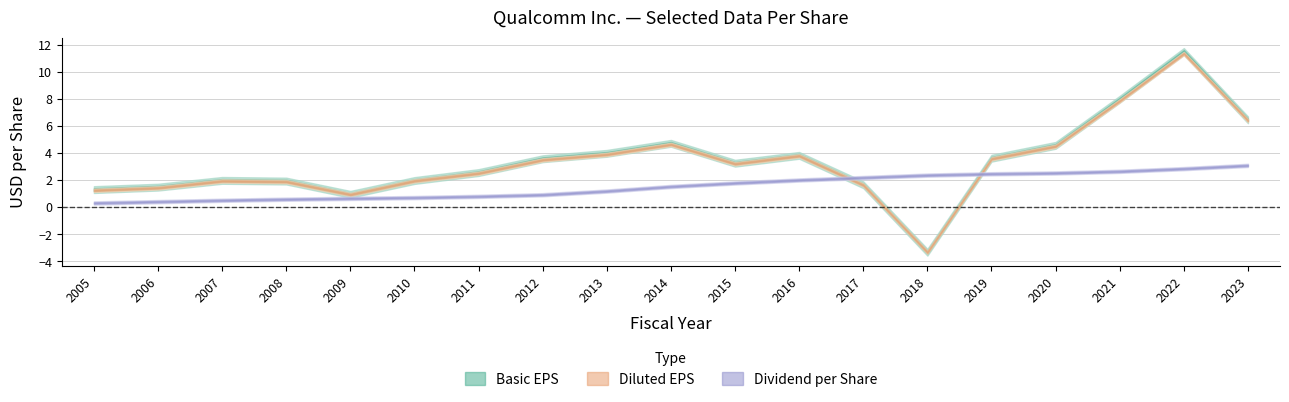

What is the sum of the Basic EPS values at 2023 and 2012?

10.1